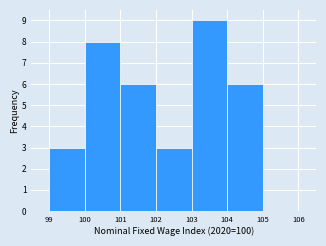

Which range on the x-axis has the tallest bar?

103 to 104